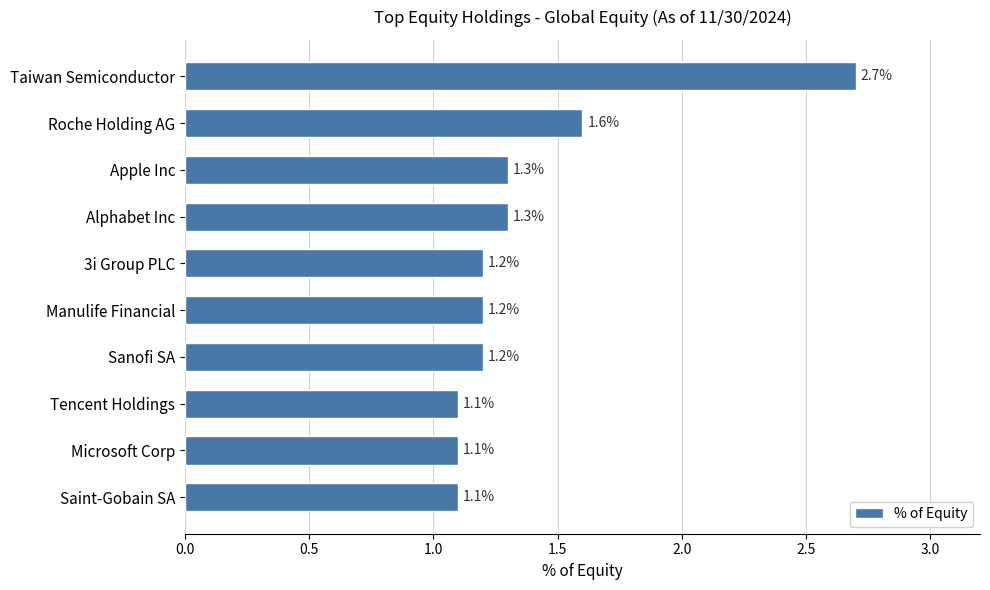

What is the difference between the second highest and second lowest values?

0.5